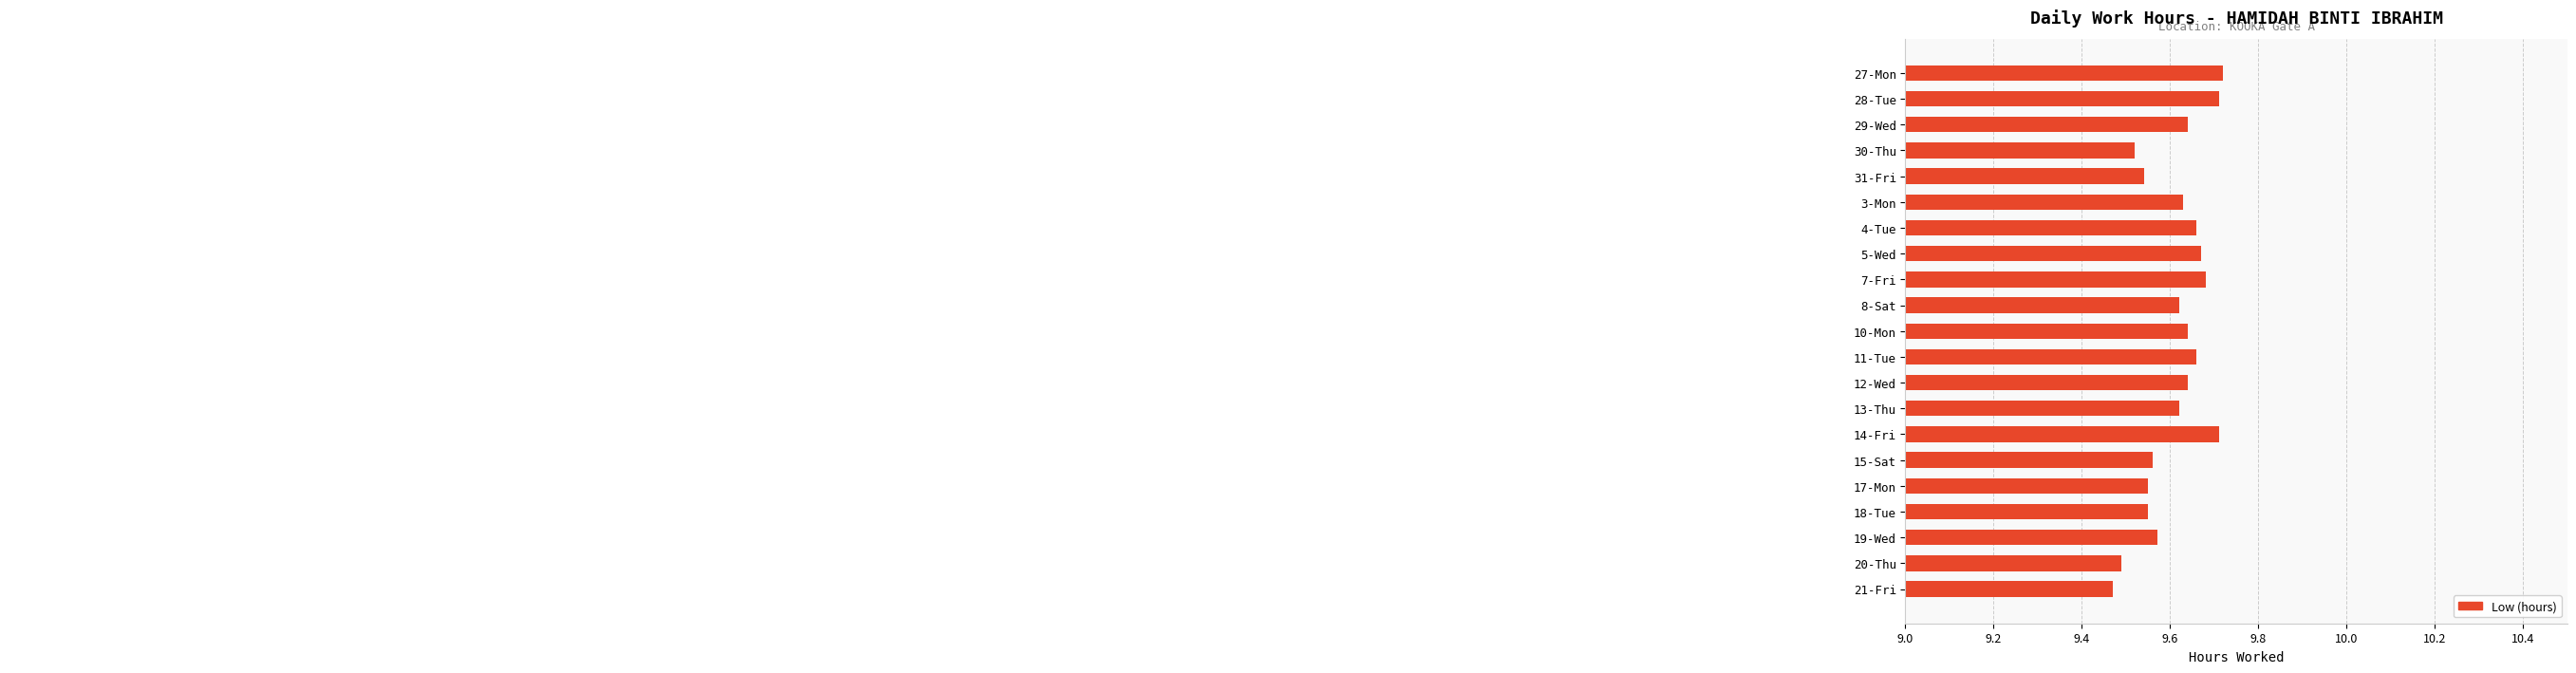

Does the chart contain any negative values?

No